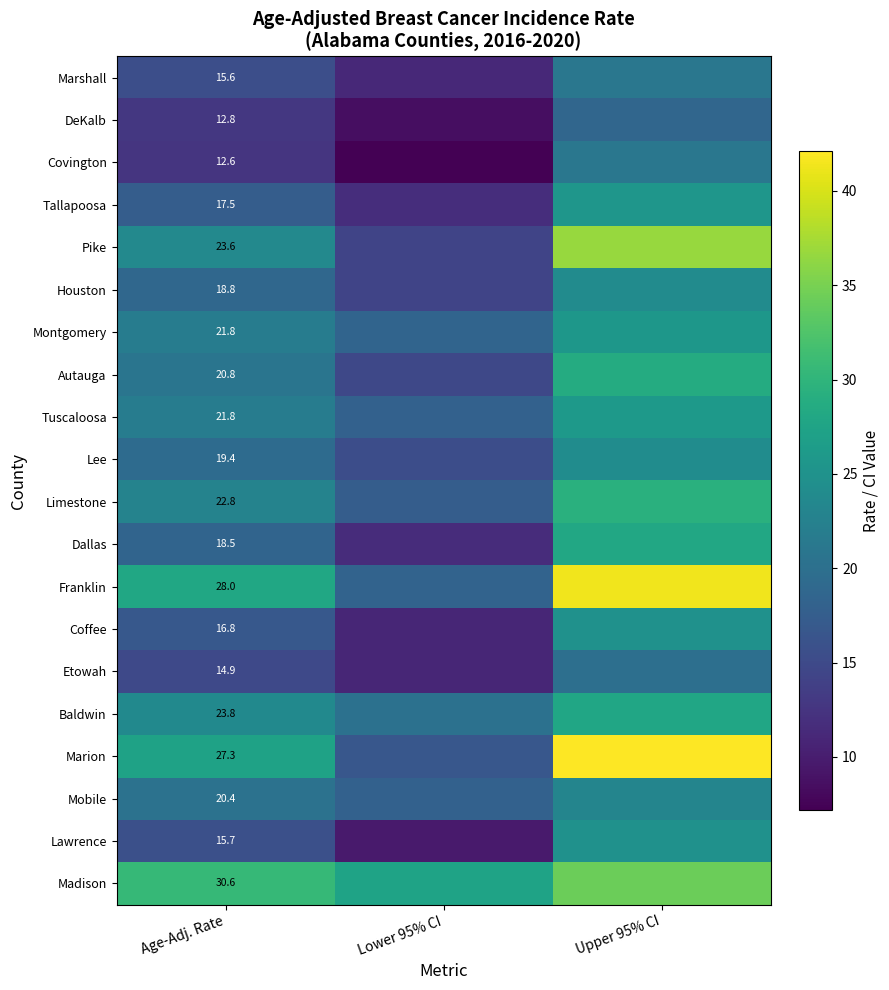

What is the total value across all series at Age-Adj. Rate?

403.5